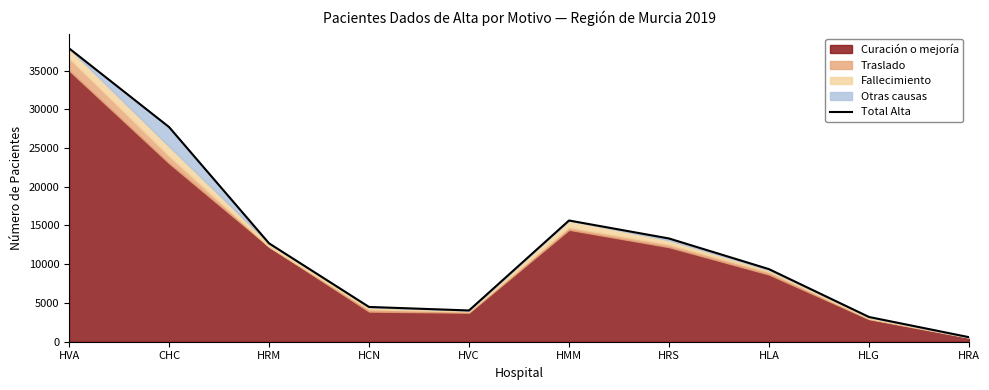

List the labels in order of value, smallest first.

HRA, HLG, HVC, HCN, HLA, HRM, HRS, HMM, CHC, HVA